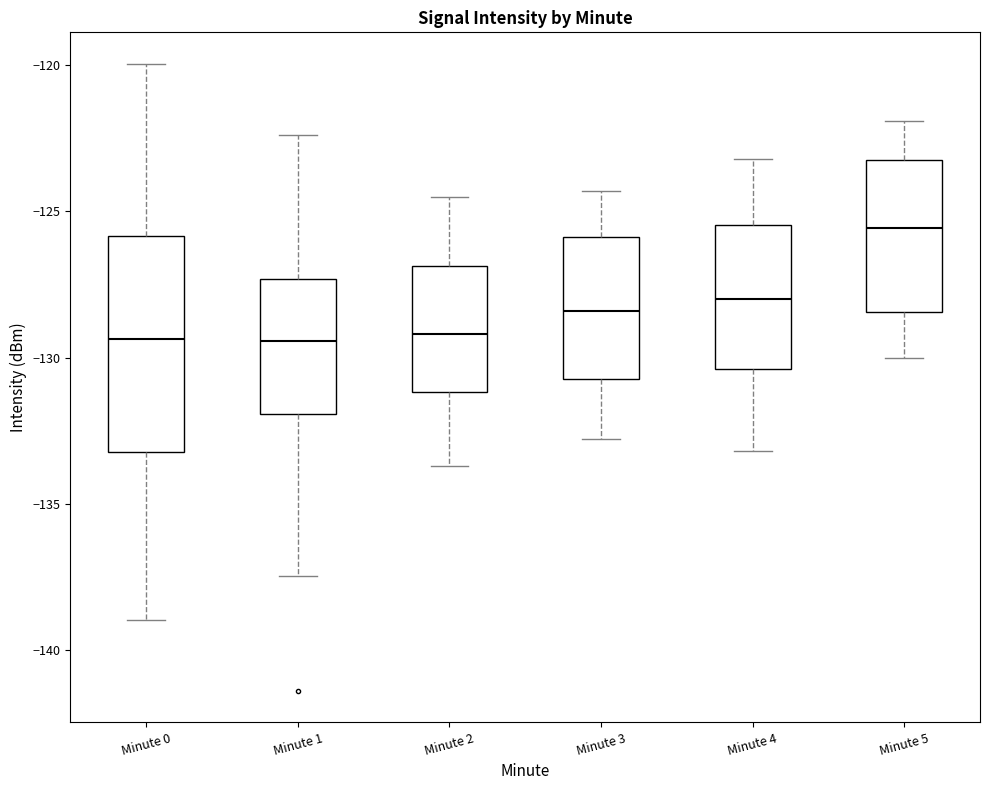

Where does the median line of the box for Minute 3 sit on the y-axis? The values are not printed on the chart, so give them approximately, as read against the axis.

-128.5